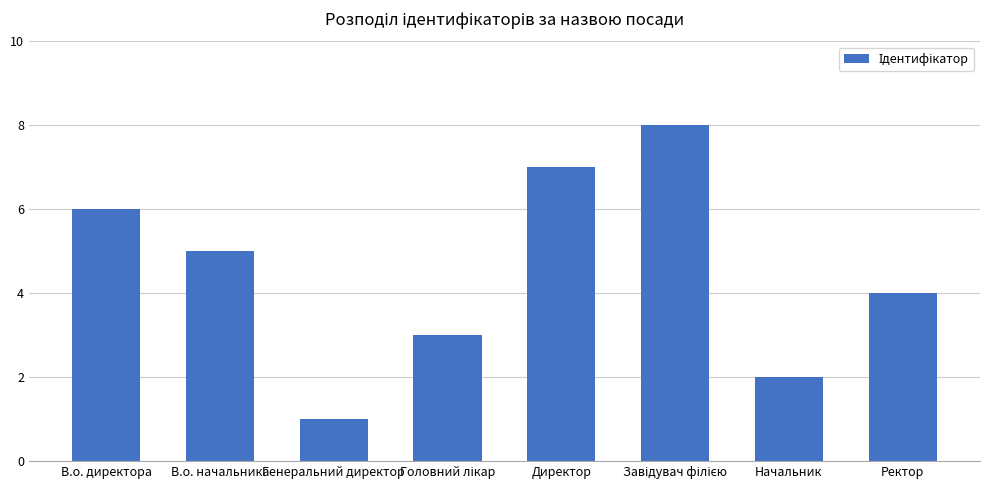

Reading right to left, extract all data points from this chart.

4	2	8	7	3	1	5	6